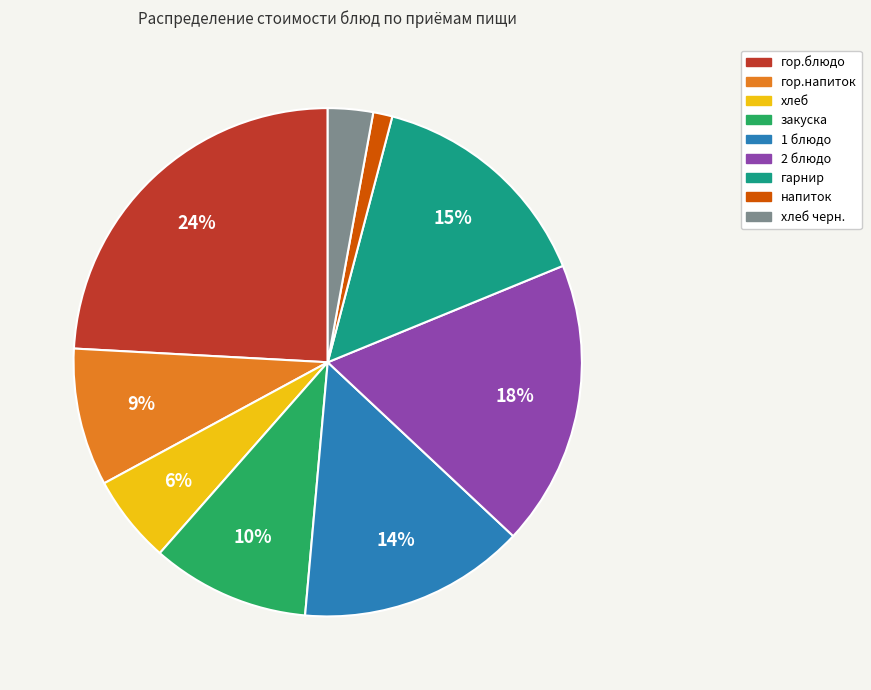

To the nearest percent, what is the difference between the largest and smallest slice percentages?

23%